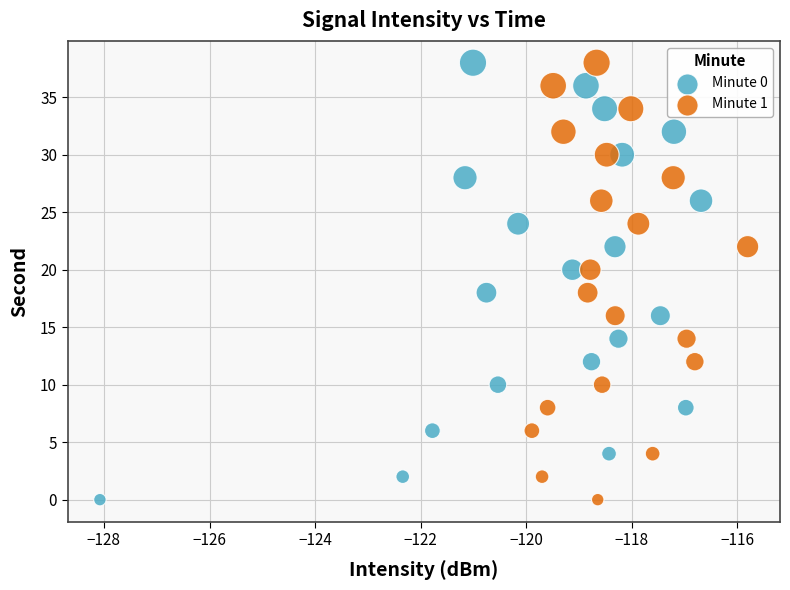

What are all the series names shown in the legend?

Minute 0, Minute 1